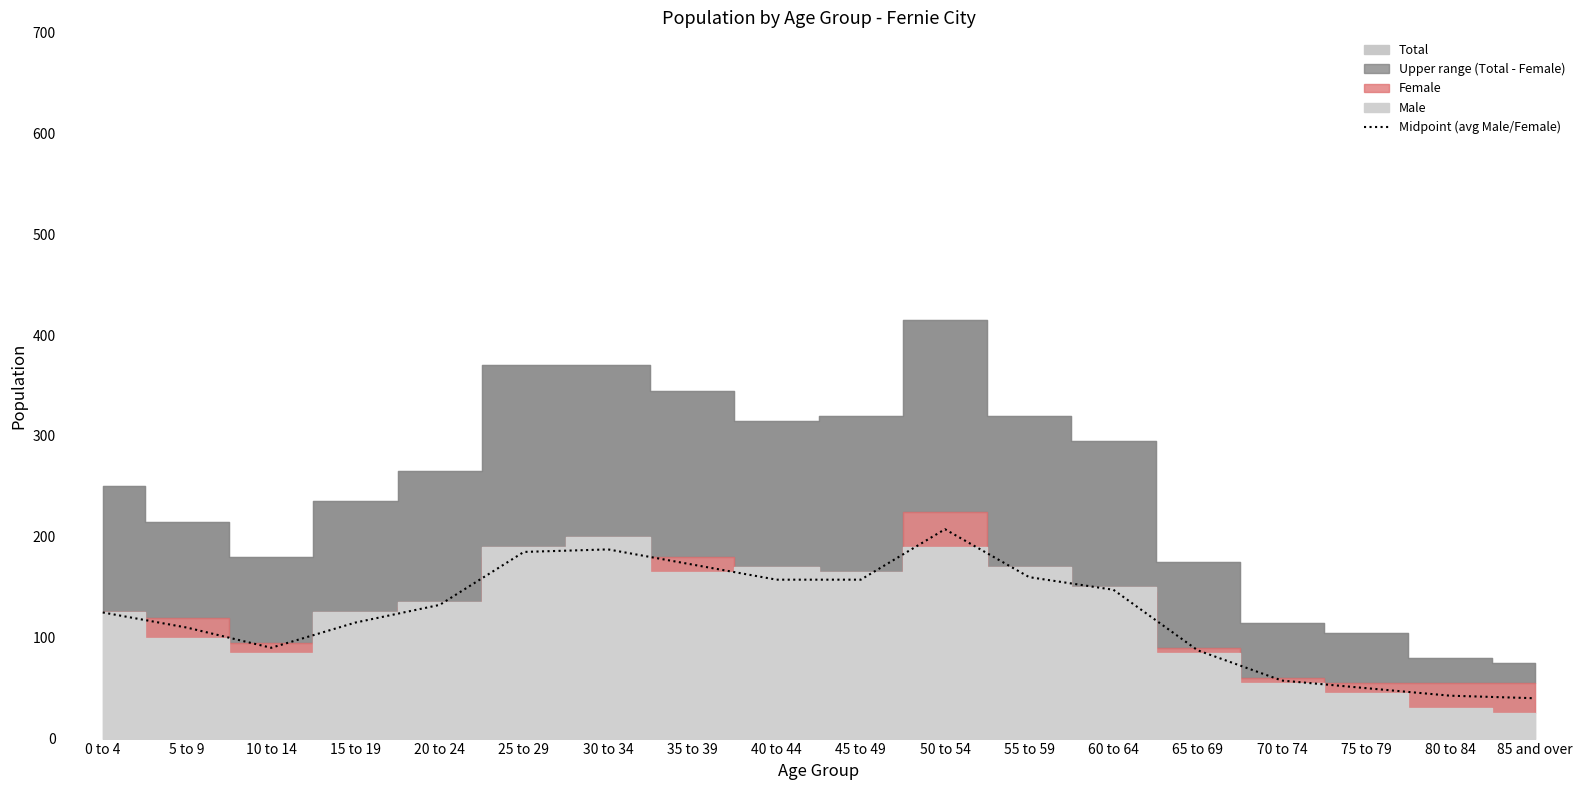

True or false: the data has more than 1 interior local peaks.

True